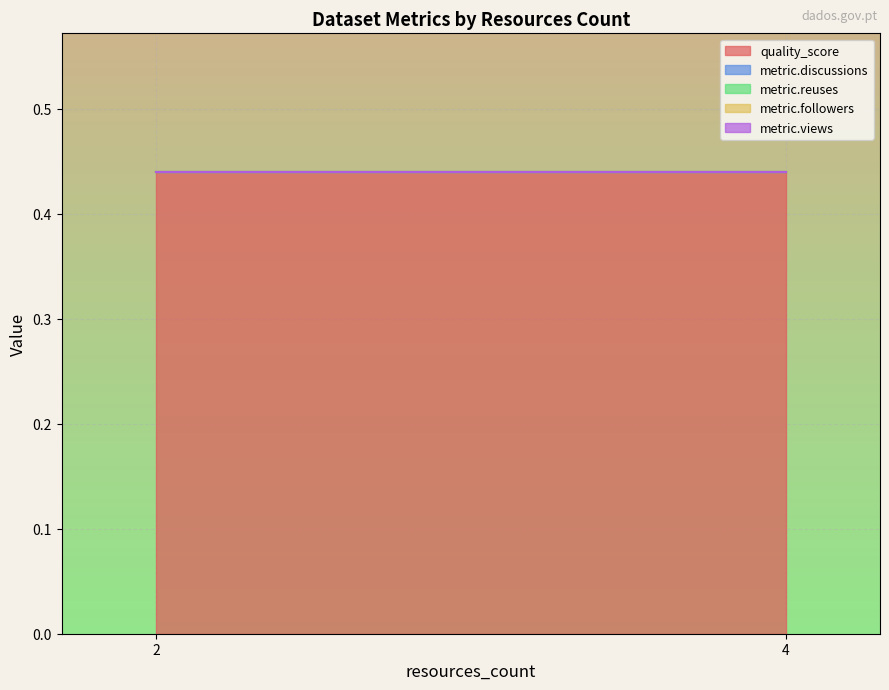

Is it true that quality_score equals 0.7 at 2?

False